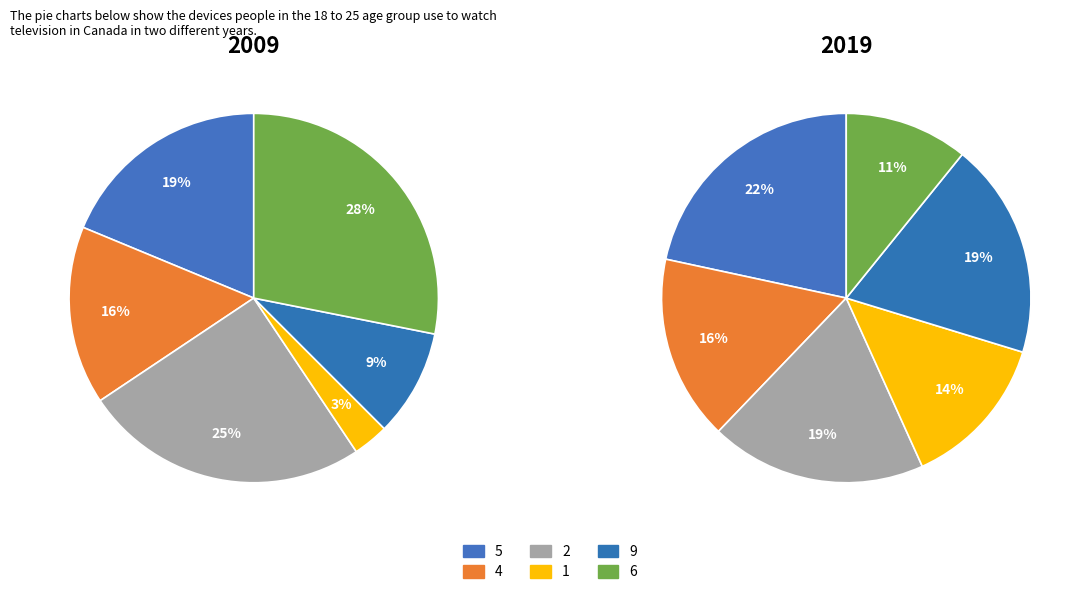

Rank the categories by 2019 value from lowest to highest.

6, 1, 4, 2, 9, 5